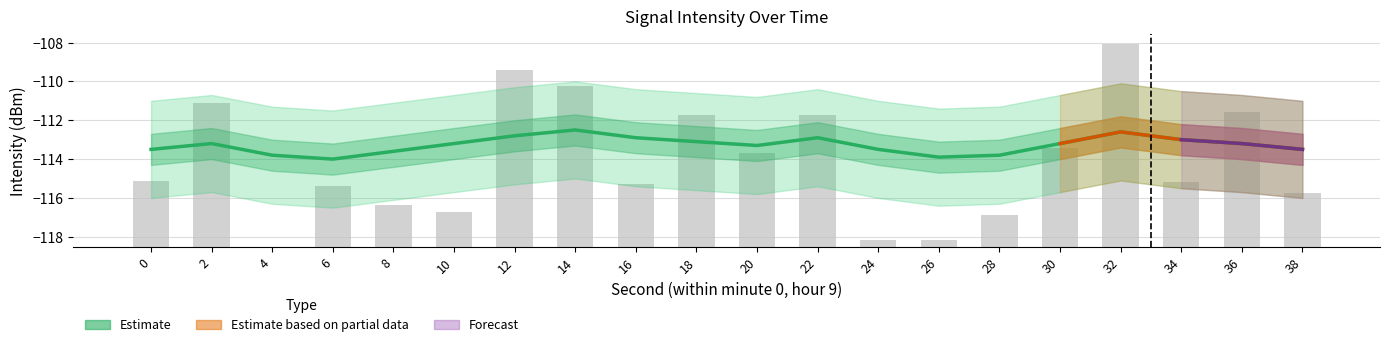

Is the value of Smoothed at 24 greater than the value of Intensity (dBm) at 12?

No